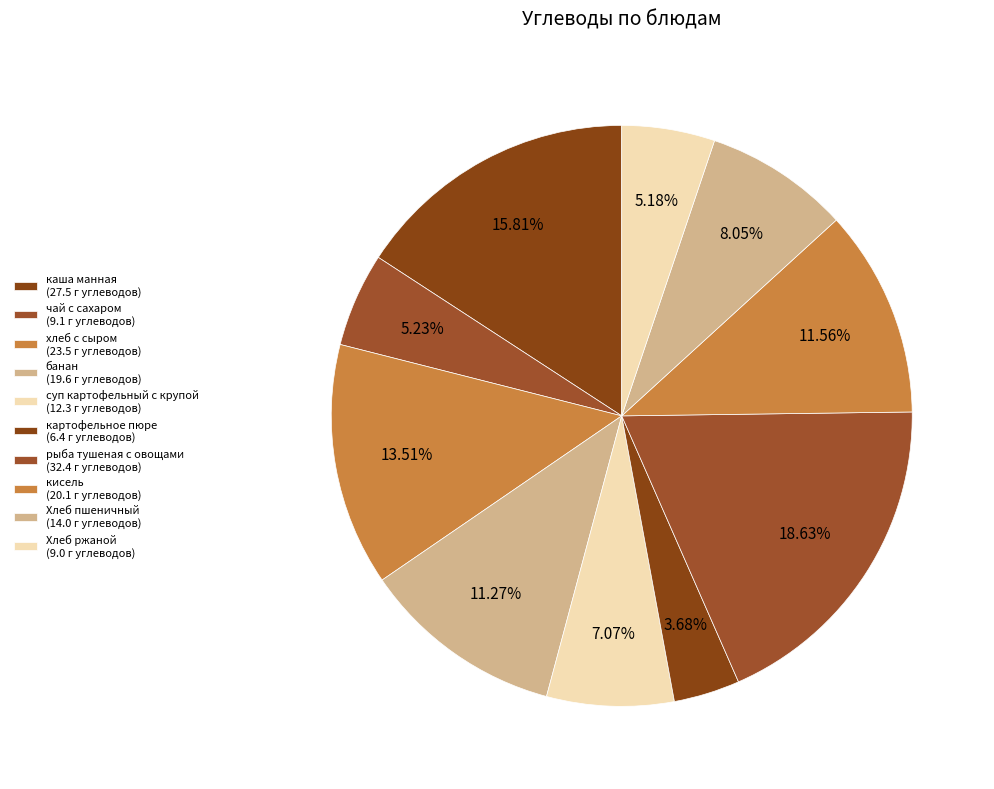

How much of the chart is everything except банан?

88.7%